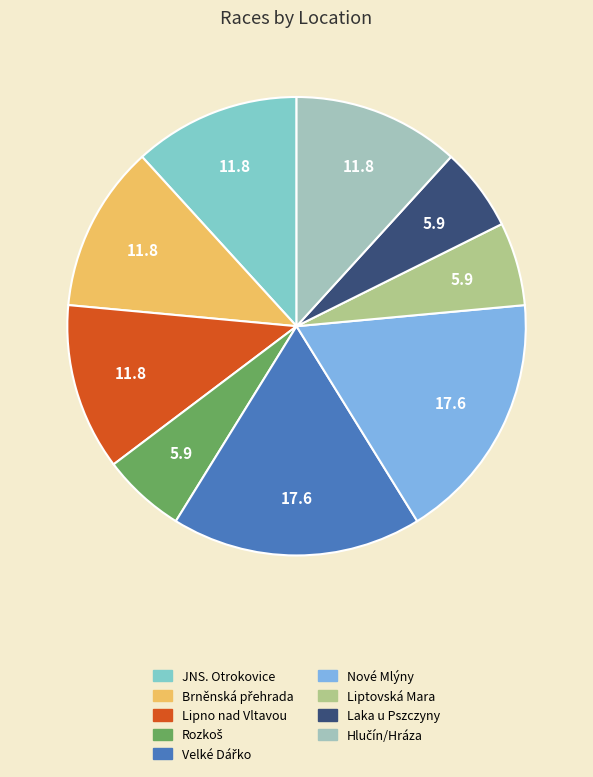

True or false: JNS. Otrokovice accounts for 24% of the total.

False